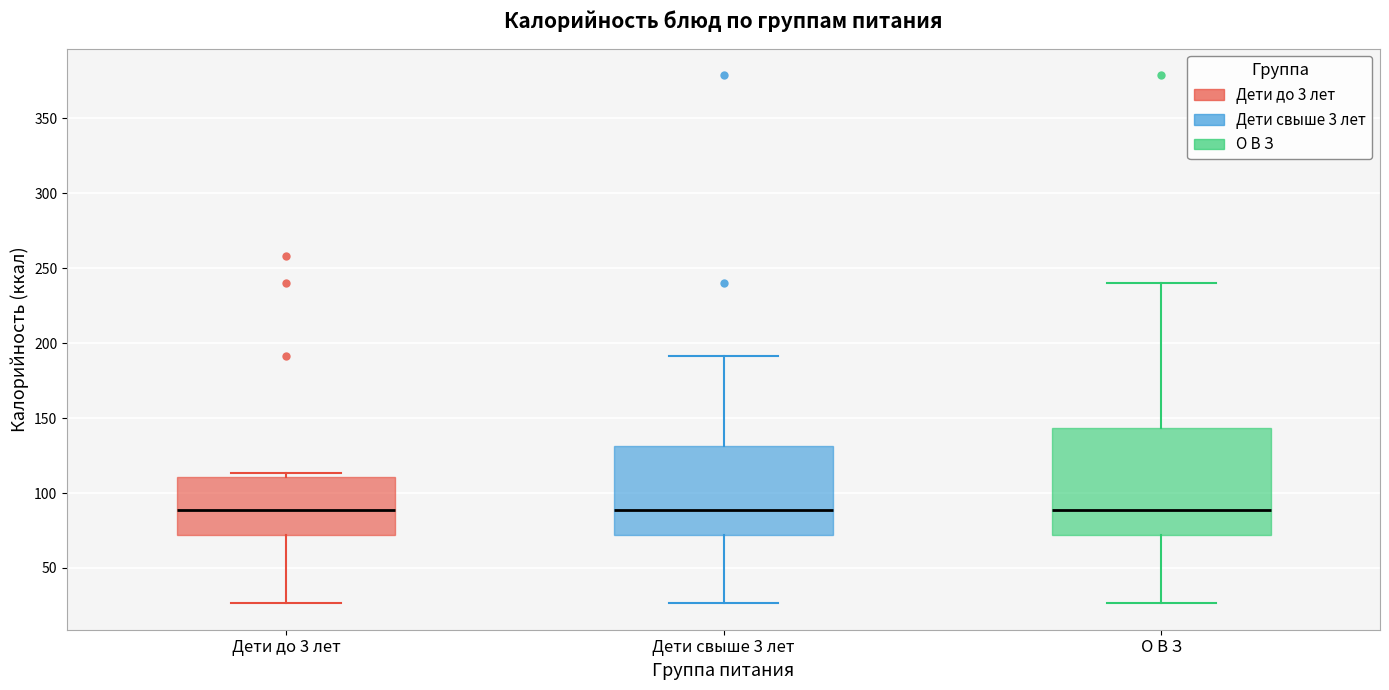

Reading left to right, read every box against the y-axis: the position of its median line, the range the box covers, and the ends of its whiskers. The values are not printed on the chart, so give them approximately, as read against the axis.

Дети до 3 лет: median 90, box 70 to 110, whiskers 25 to 115
Дети свыше 3 лет: median 90, box 70 to 130, whiskers 25 to 190
О В З: median 90, box 70 to 145, whiskers 25 to 240